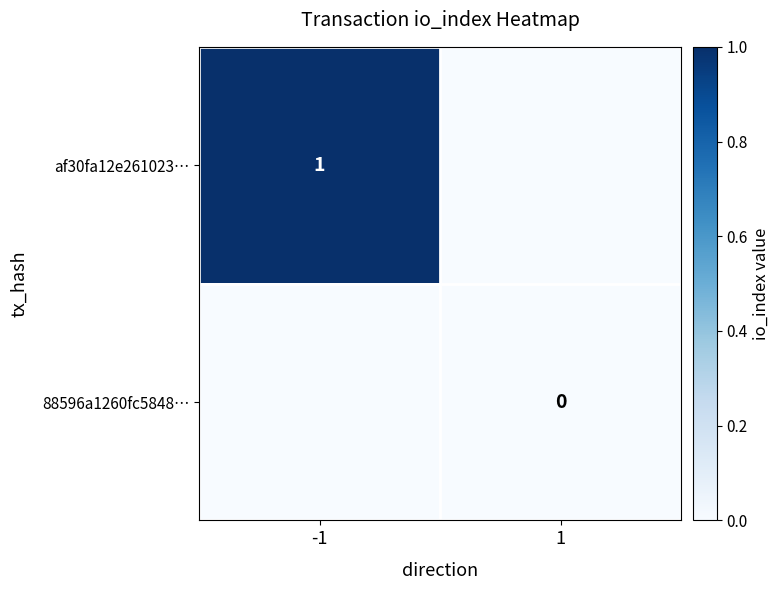

True or false: af30fa12e261023… has a value of 0 at -1.

False